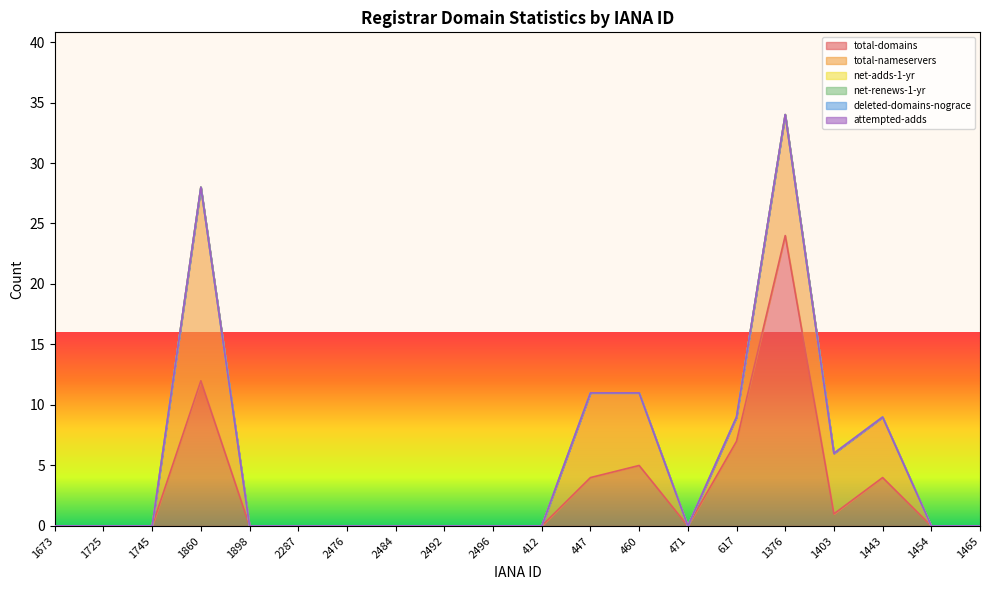

Where is net-adds-1-yr nearest to the value 0?

1673